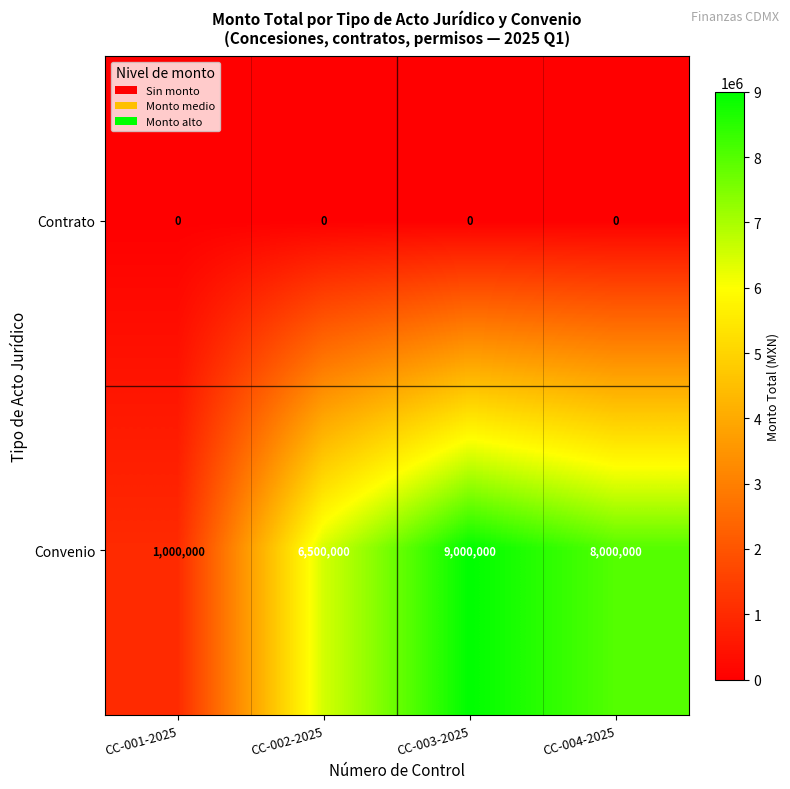

Where does the Convenio series first go above 8000000?

CC-003-2025